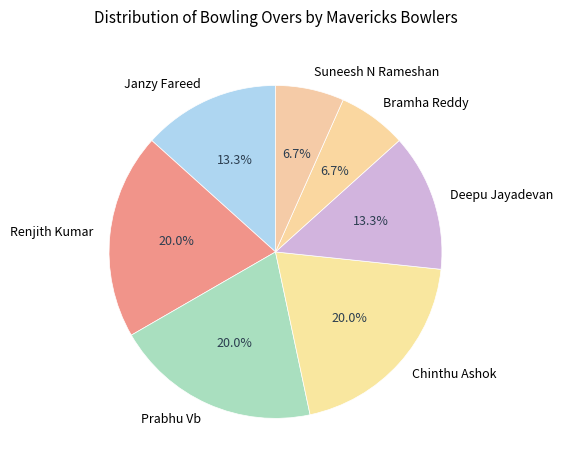

To the nearest percent, what percentage of the pie is Prabhu Vb?

20%